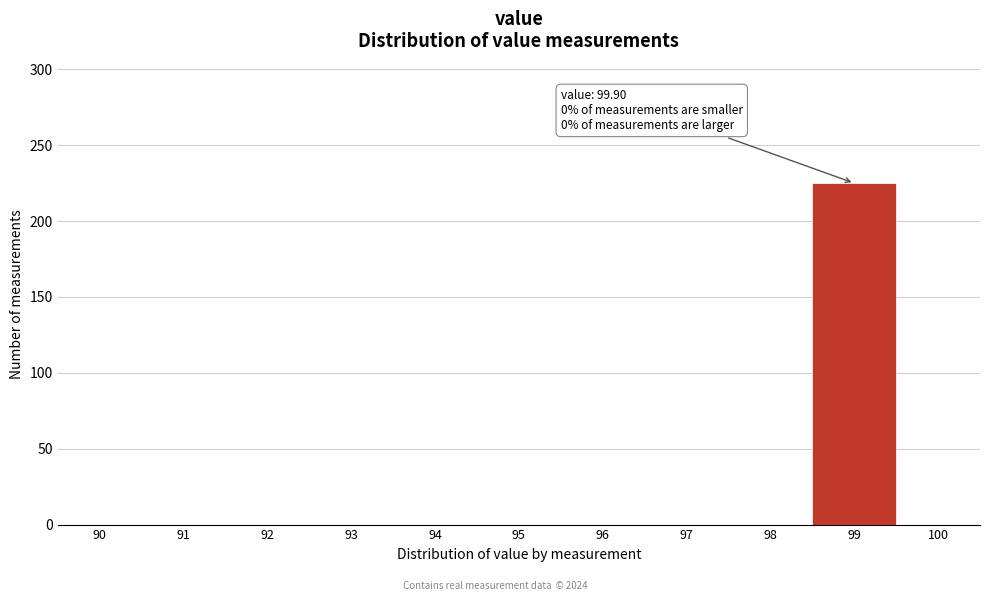

Reading left to right, list all the values displayed in this chart.

90=0	91=0	92=0	93=0	94=0	95=0	96=0	97=0	98=0	99=225	100=0